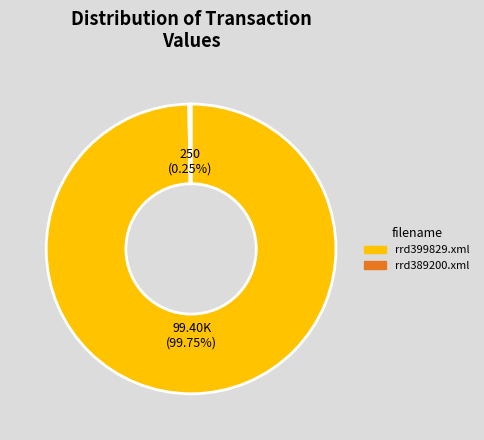

Is rrd399829.xml the majority of the pie?

Yes